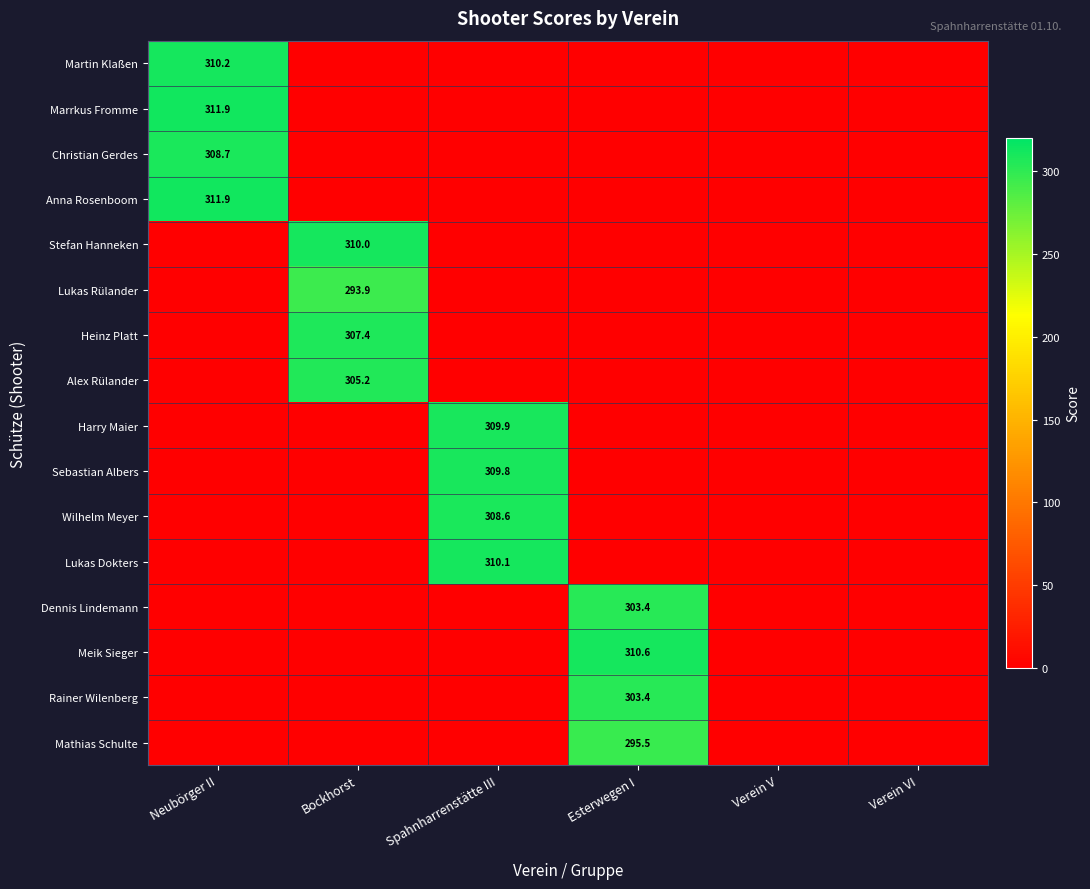

Which label corresponds to the largest value in the chart?

Neubörger II